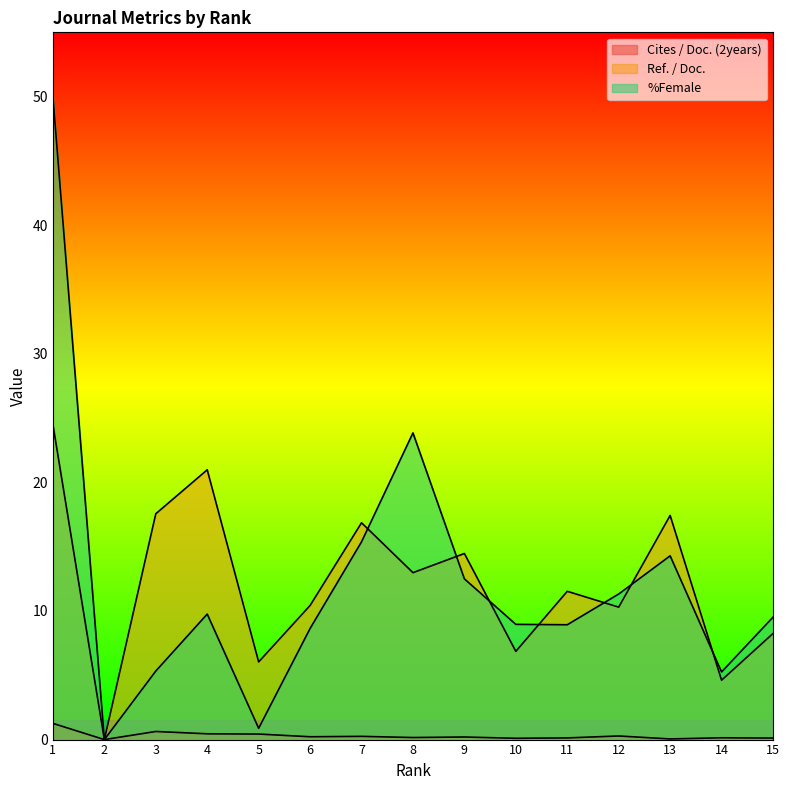

Where is Cites / Doc. (2years) nearest to the value 0?

2